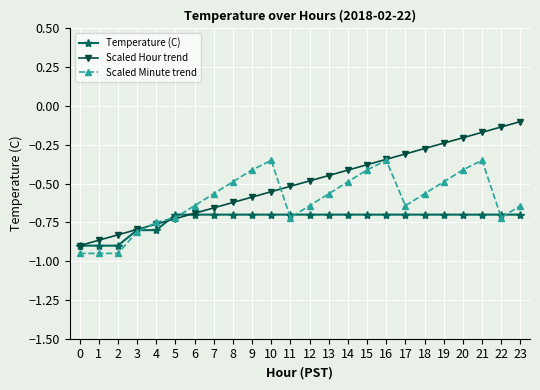

What is the spread (max minus min) of values at 16?

0.4